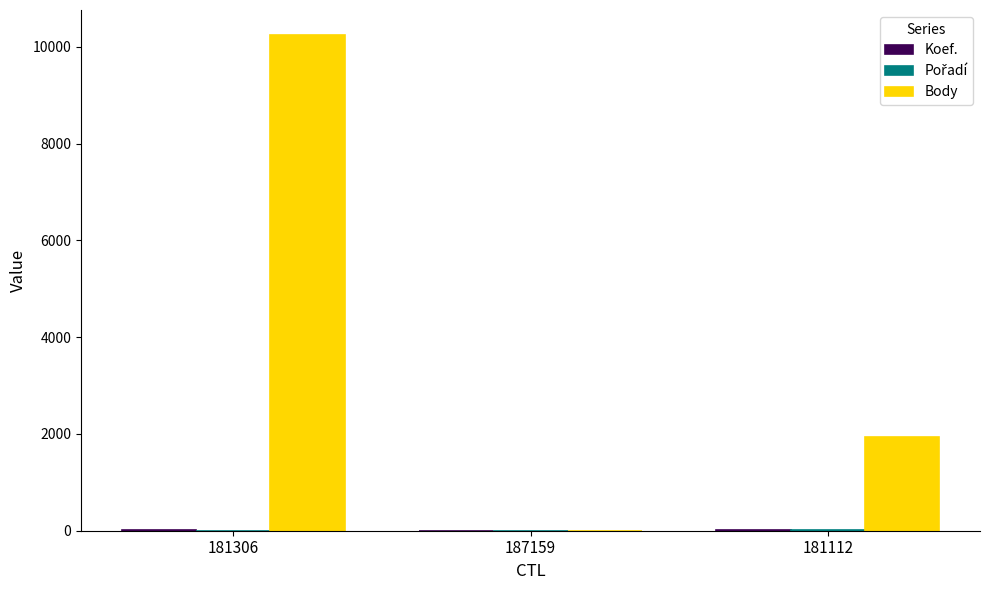

Which series changed the most between 187159 and 181112?

Body